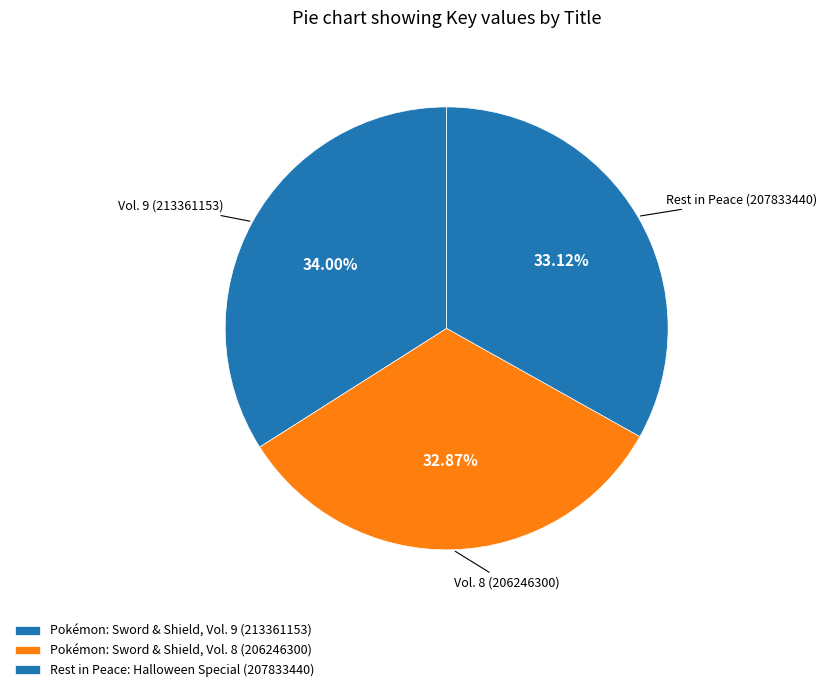

Combined, what portion of the pie is Pokémon: Sword & Shield, Vol. 9 (213361153) and Rest in Peace: Halloween Special (207833440)?

67.1%